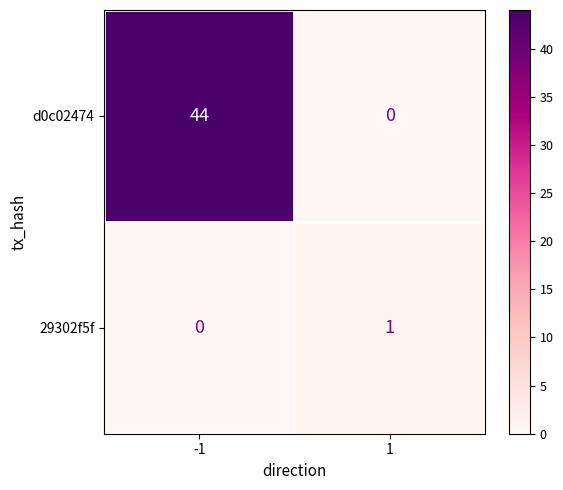

Reading left to right, extract all data points from this chart.

d0c02474: -1=44	1=0
29302f5f: -1=0	1=1